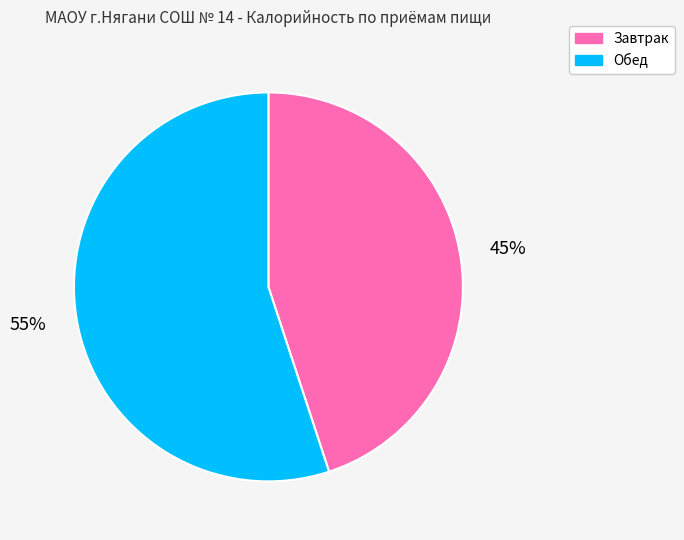

To the nearest percent, what is the difference between the largest and smallest slice percentages?

10%